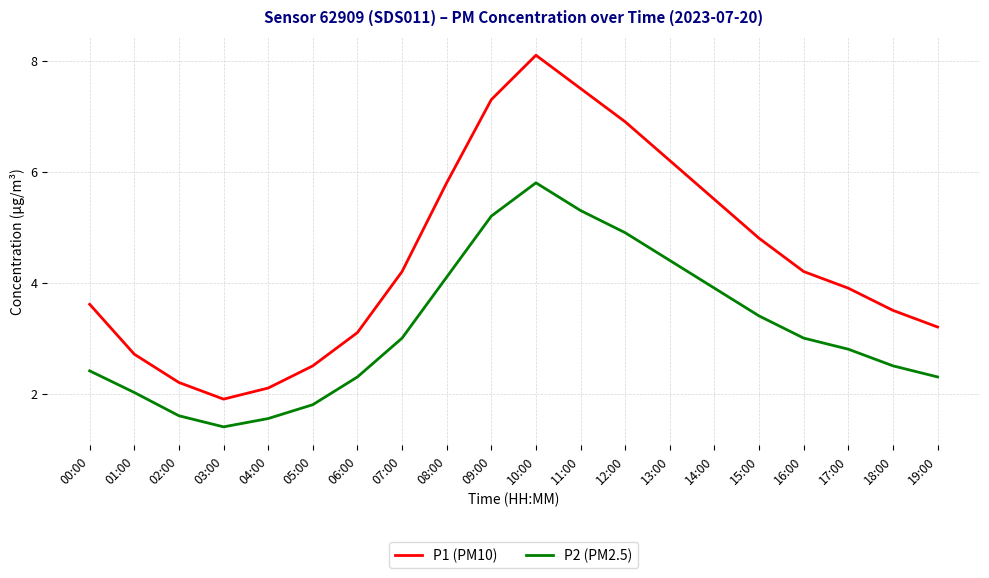

Where is the first local minimum for P2 (PM2.5)?

03:00